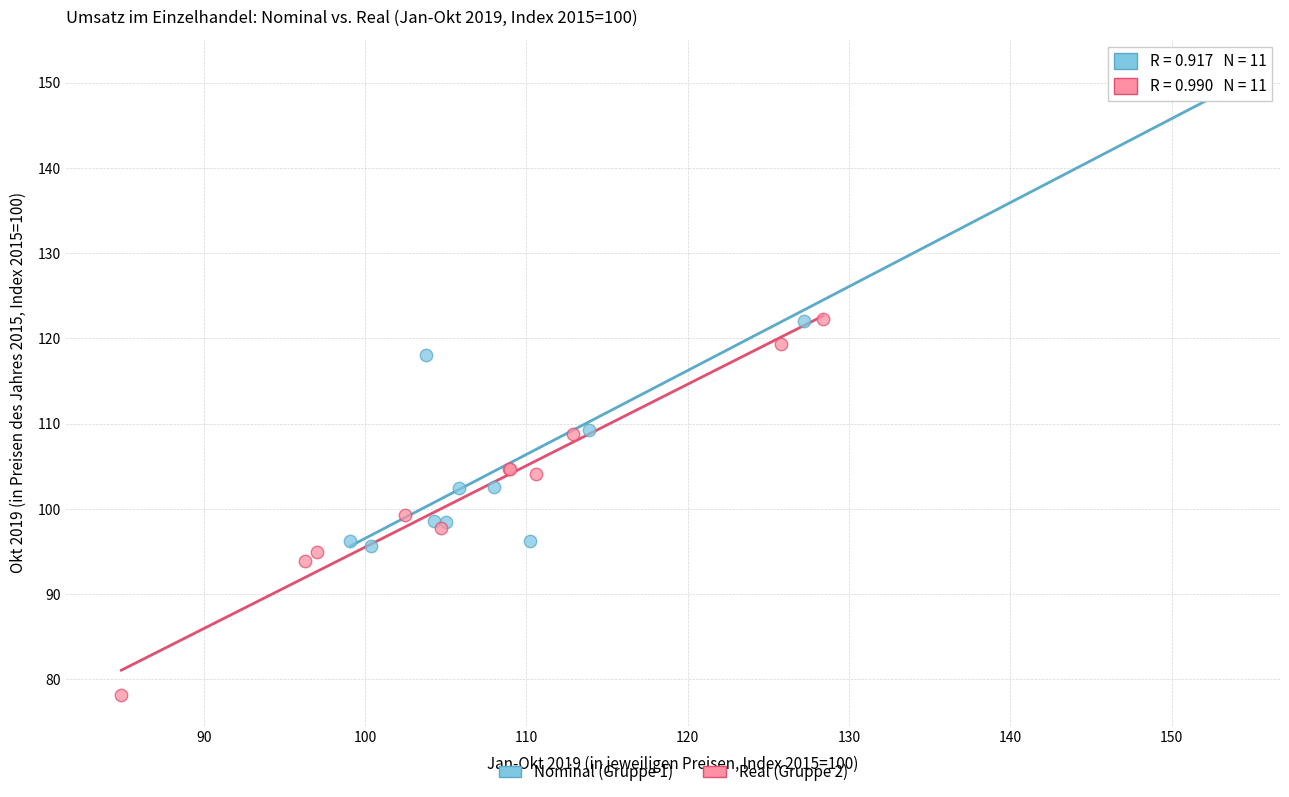

Which series contains the lowest Y value?

Real (Gruppe 2)